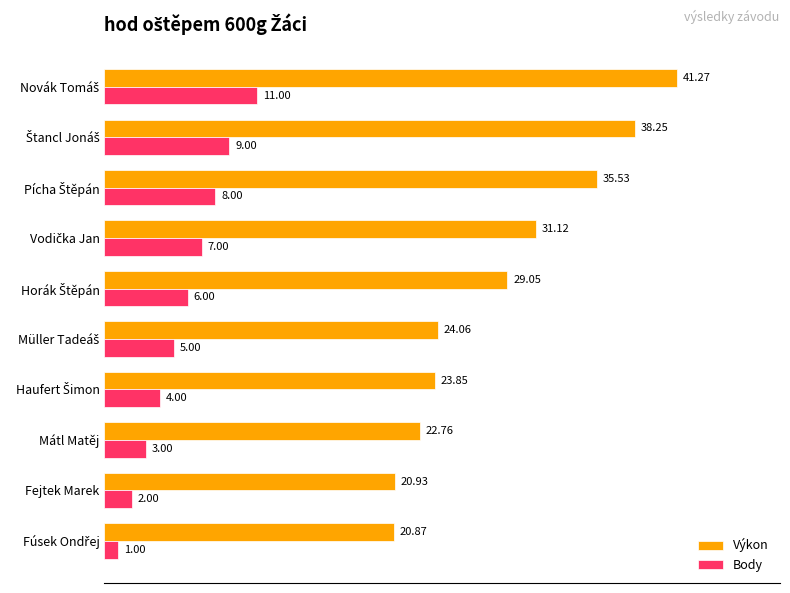

Which series has the largest total across all categories?

Výkon